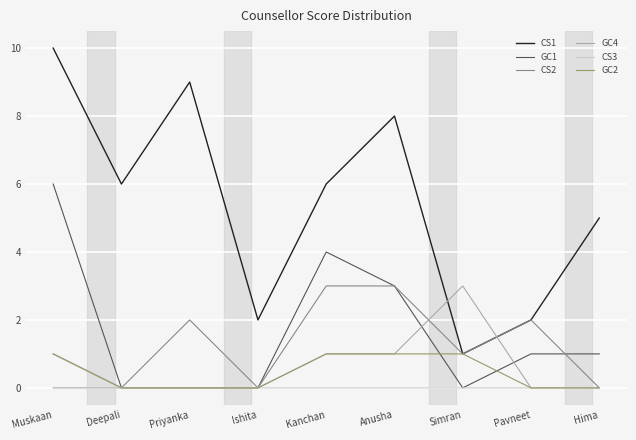

What position from the left is Anusha?

6